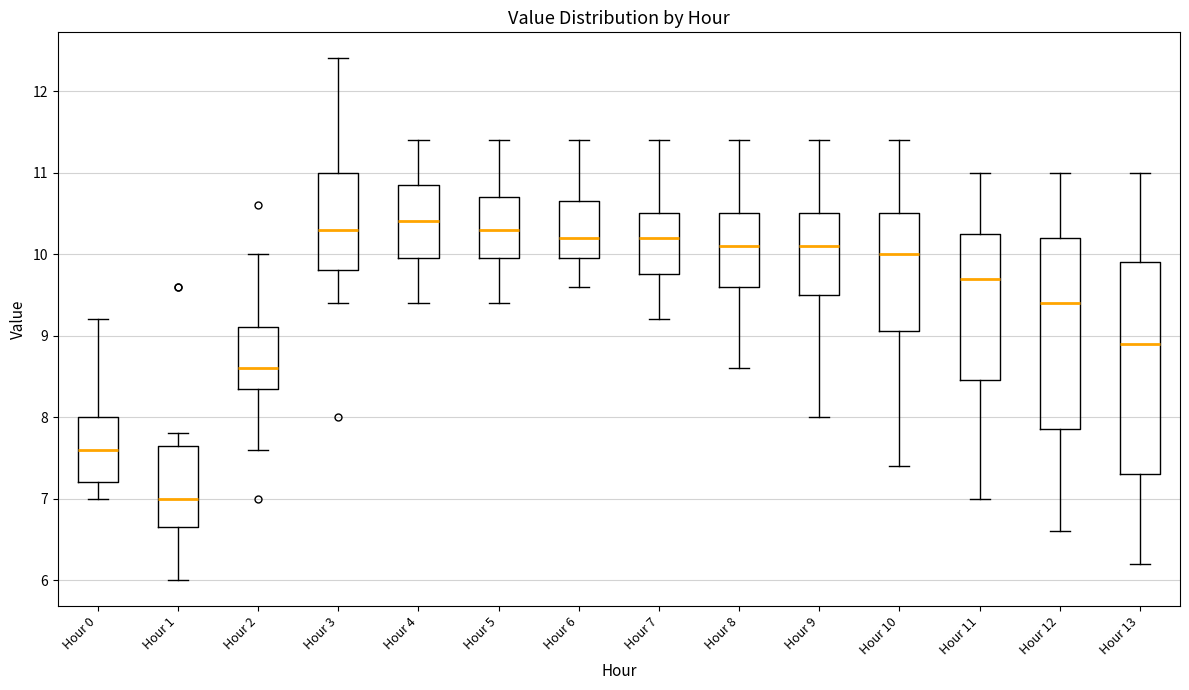

Where does the upper whisker of the box for Hour 12 end on the y-axis? The values are not printed on the chart, so give them approximately, as read against the axis.

11.0